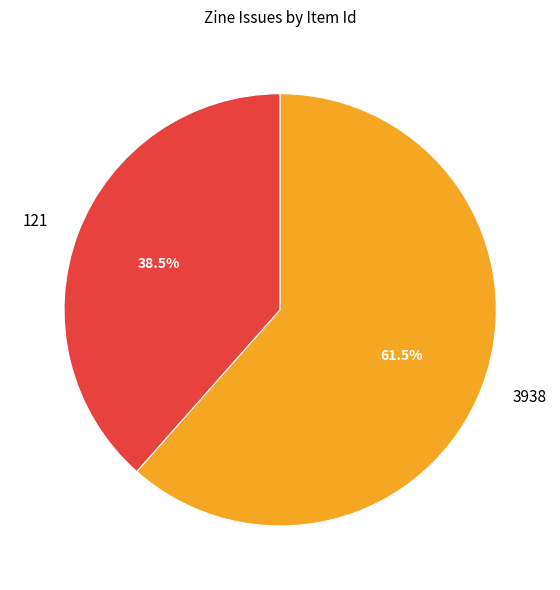

The 3938 slice represents 55% of the pie. True or false?

False